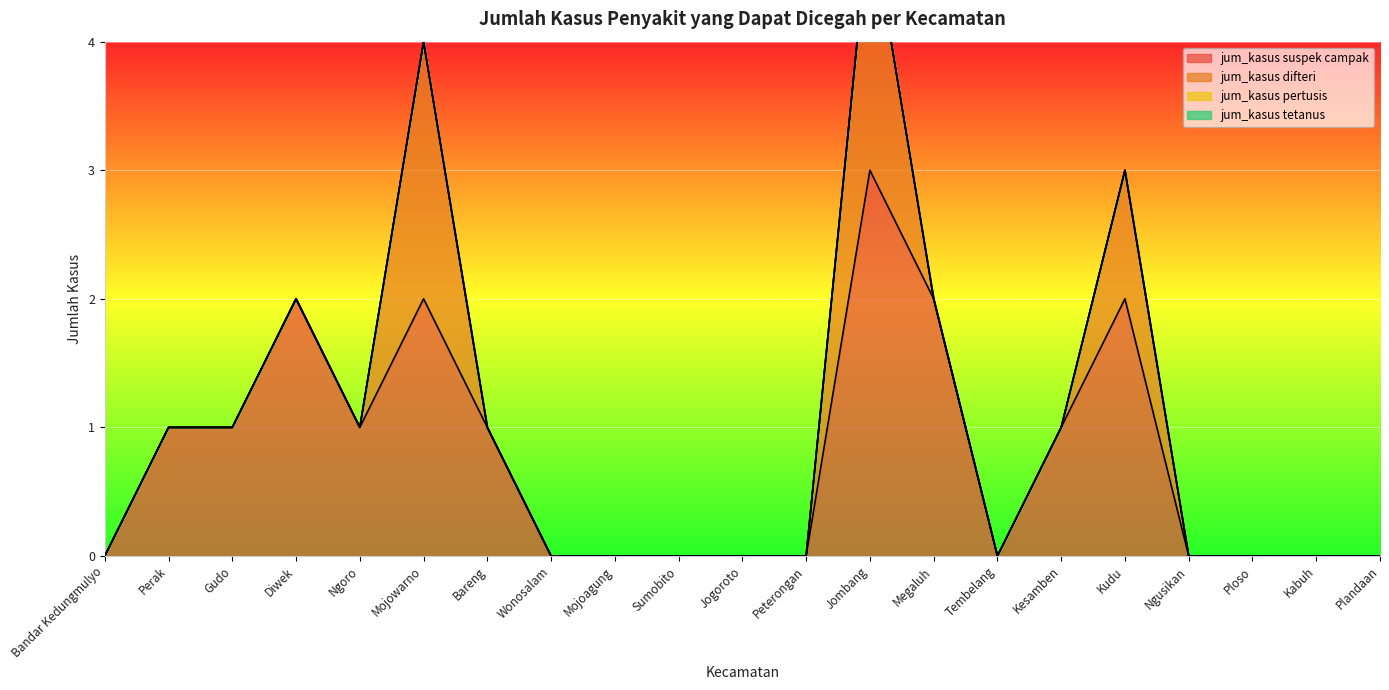

Reading left to right, list all the values displayed in this chart.

jum_kasus suspek campak: 0	1	1	2	1	2	1	0	0	0	0	0	3	2	0	1	2	0	0	0	0
jum_kasus difteri: 0	0	0	0	0	2	0	0	0	0	0	0	2	0	0	0	1	0	0	0	0
jum_kasus pertusis: 0	0	0	0	0	0	0	0	0	0	0	0	0	0	0	0	0	0	0	0	0
jum_kasus tetanus: 0	0	0	0	0	0	0	0	0	0	0	0	0	0	0	0	0	0	0	0	0